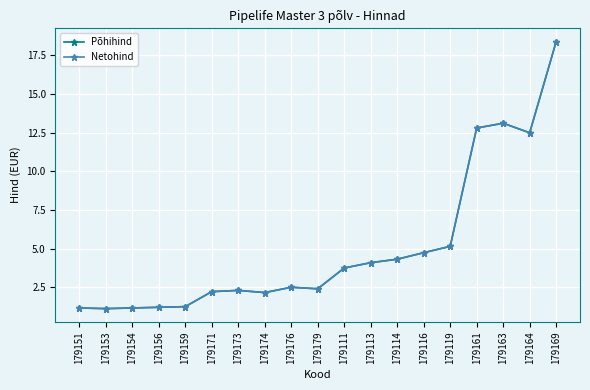

Does the chart have visible grid lines?

Yes